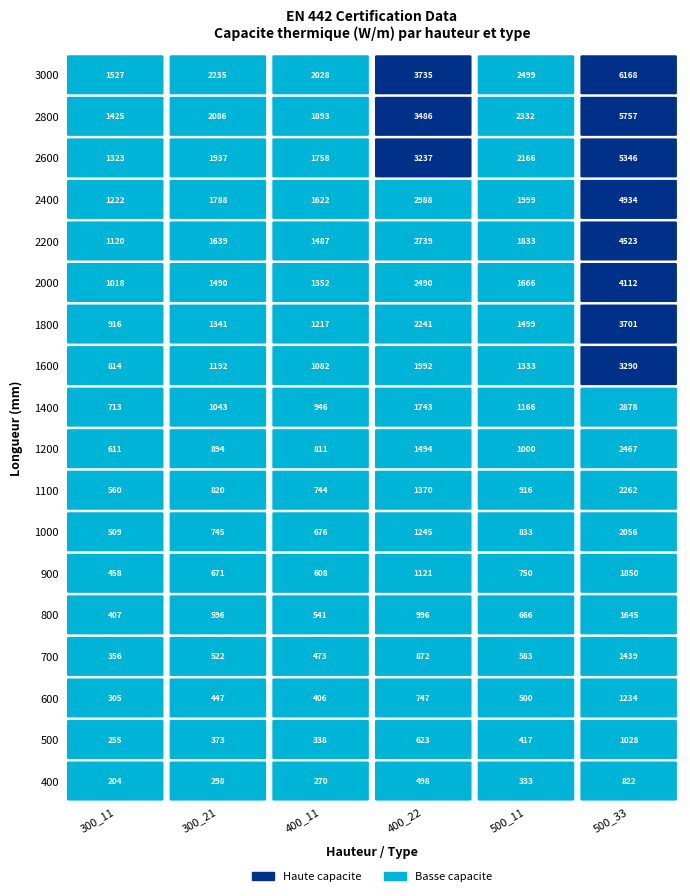

The value of 500_33 at 11 is 3701. True or false?

True